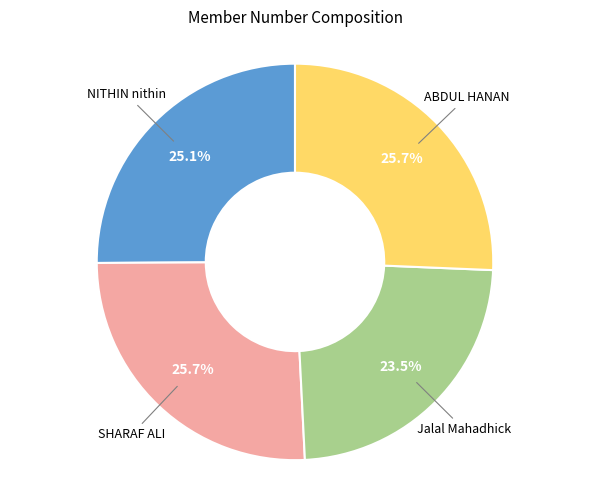

Is there a majority slice in this chart?

No